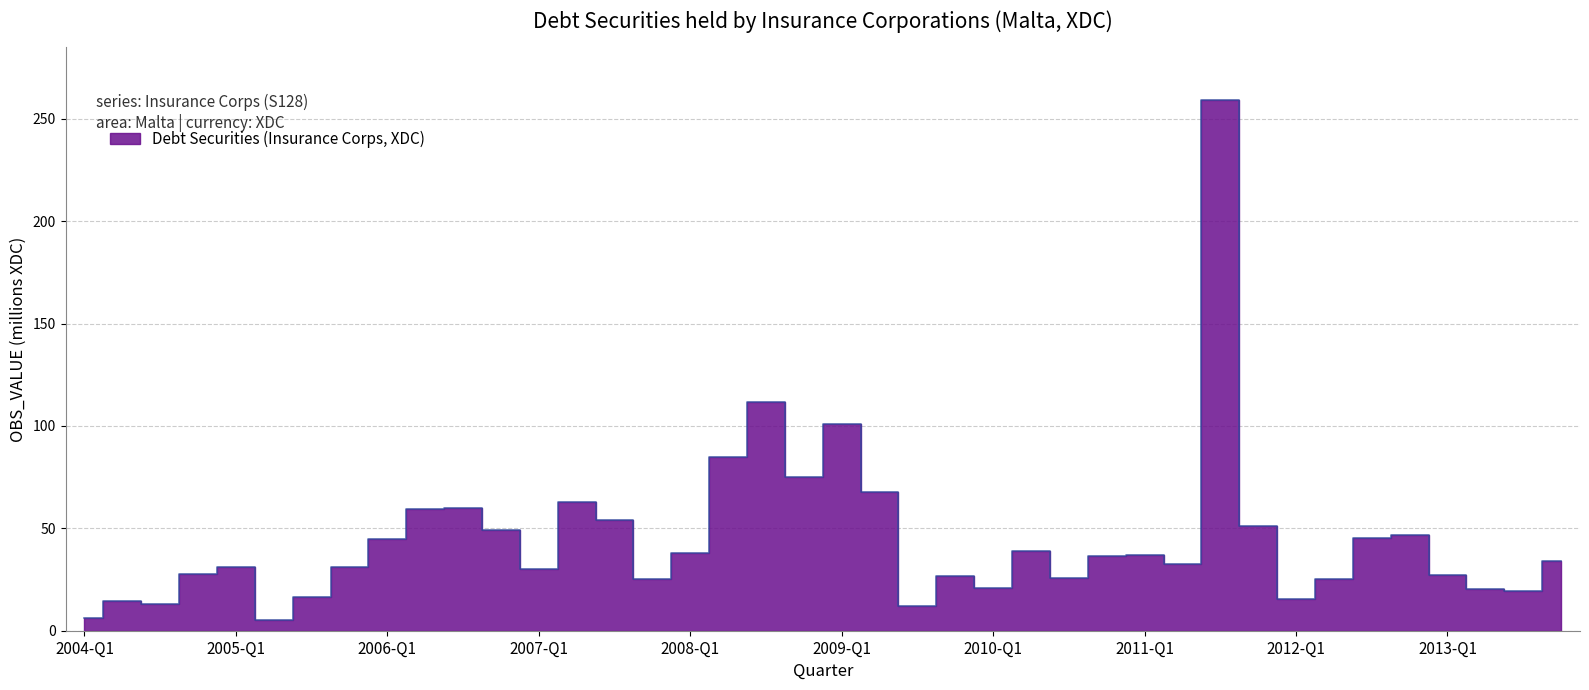

What is the approximate value at 2013-Q3?

19.6